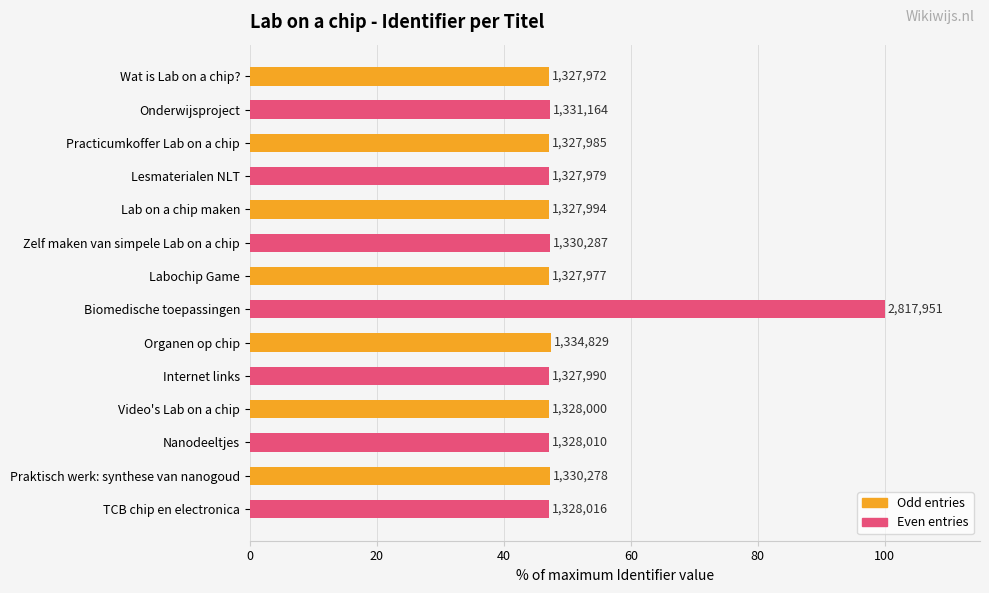

How many bars are there in total?

14